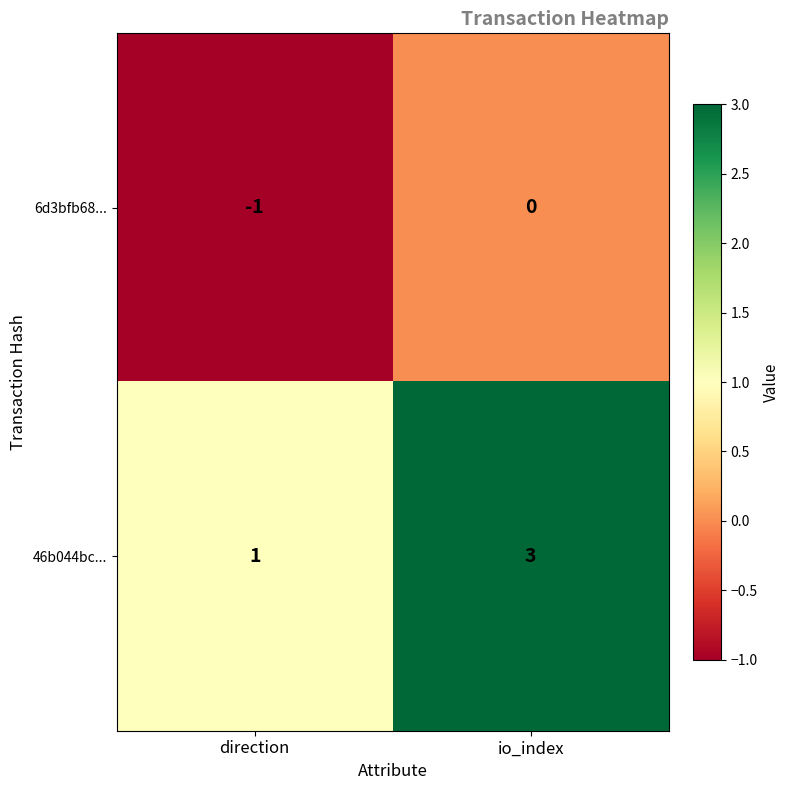

At which label is 6d3bfb68... closest to 0?

io_index